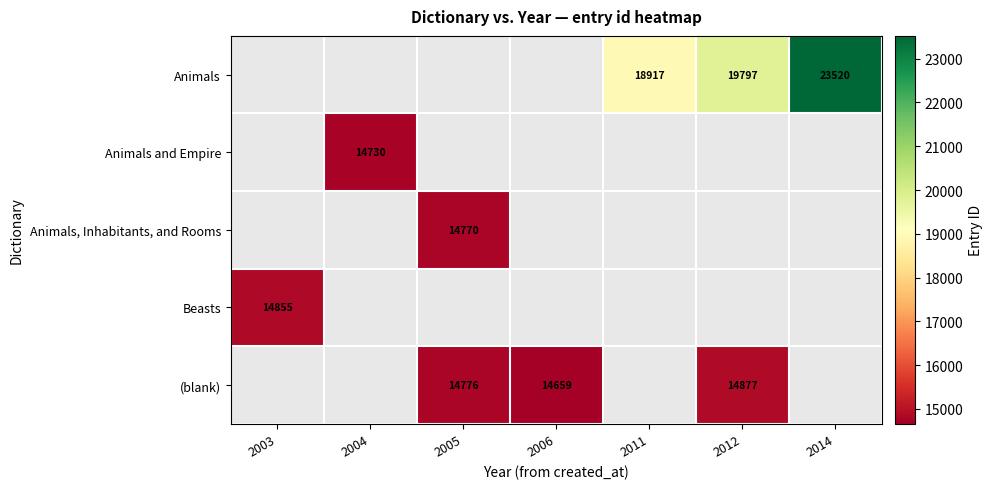

Between 2004 and 2014, which is larger?

2014